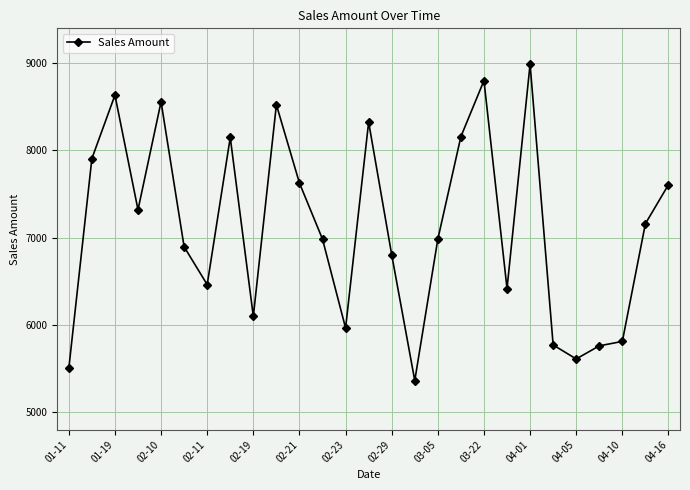

What is the smallest value displayed?

5363